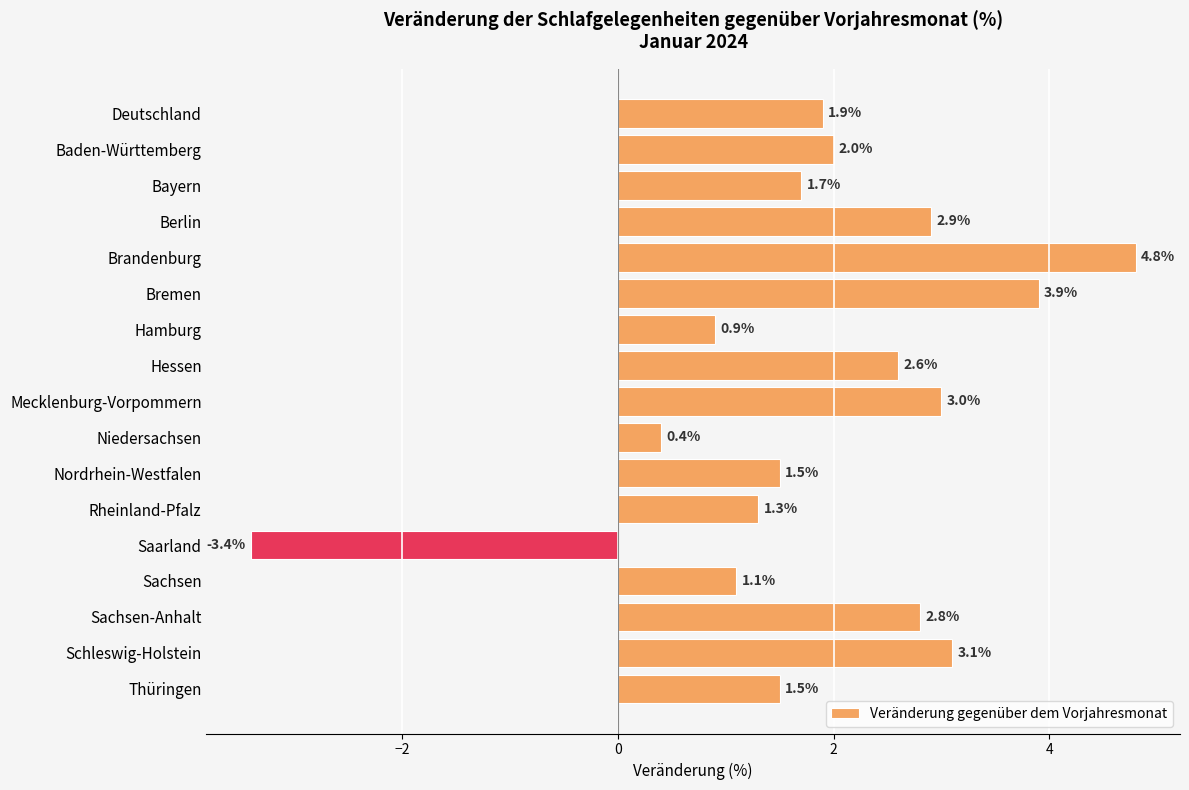

Is it true that the value at Baden-Württemberg is 1.0?

False